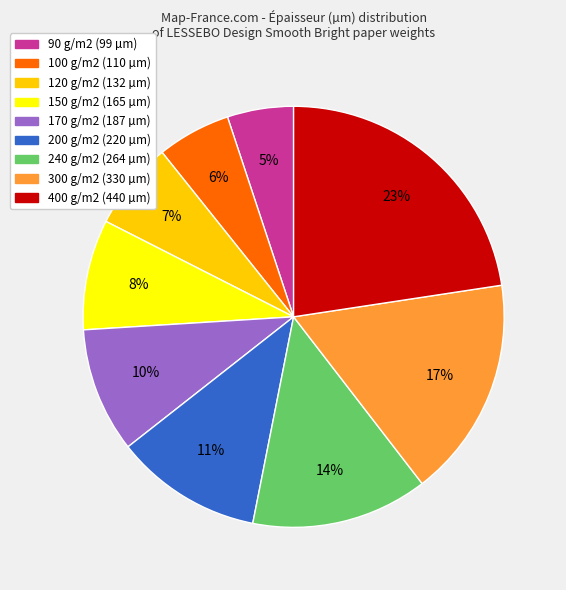

Does 400 g/m2 account for over 50% of the chart?

No